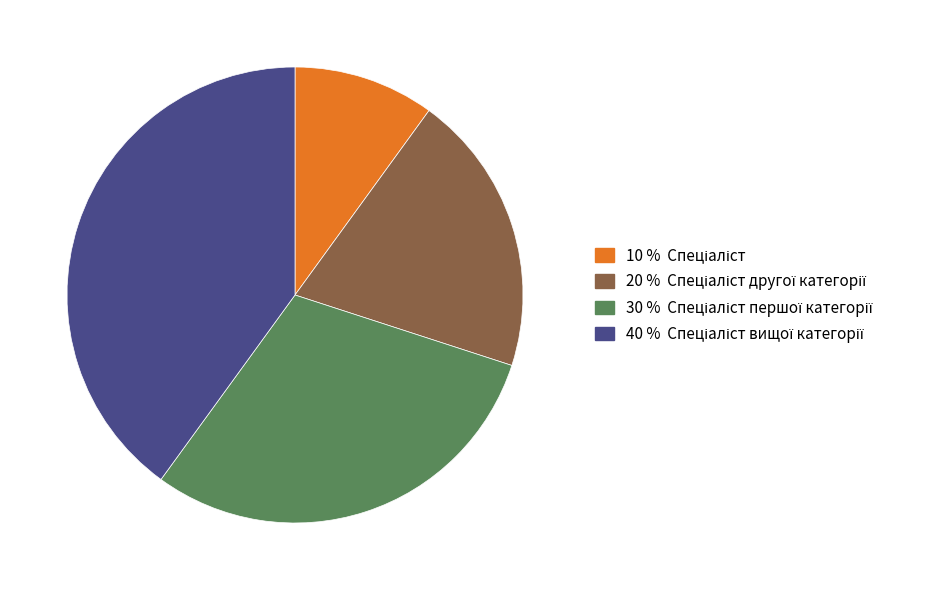

Does any single category account for the majority?

No